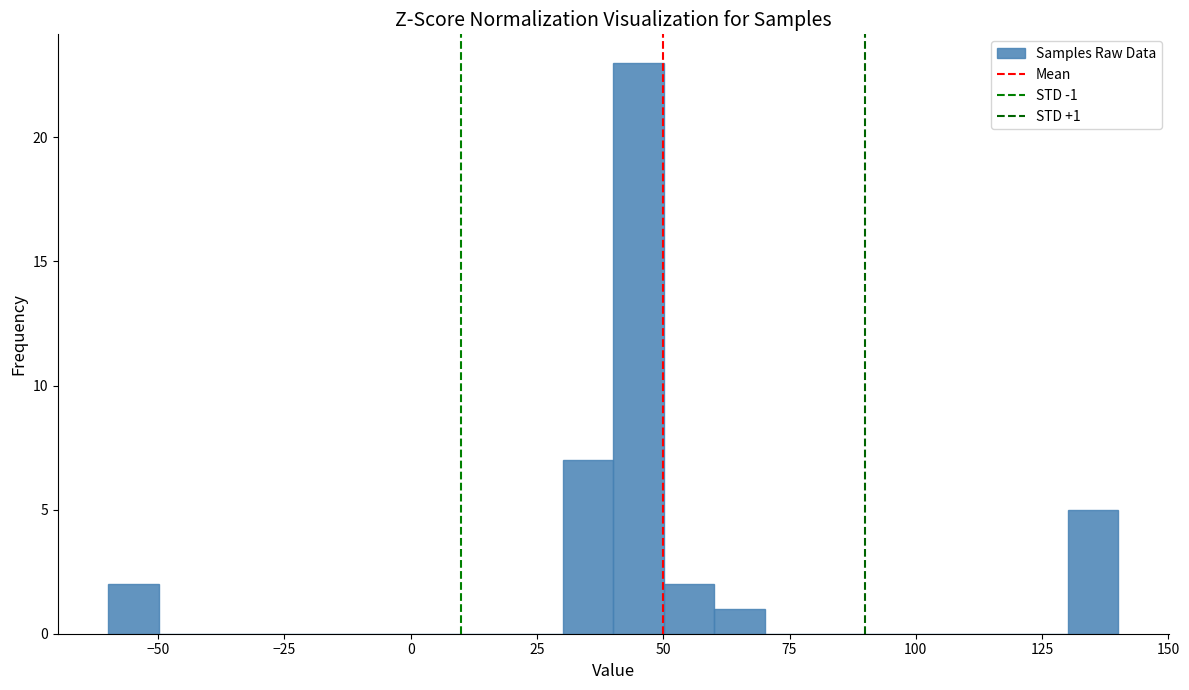

Around what value on the x-axis is the tallest bar? Give the approximate position of its centre, as read against the axis.

45